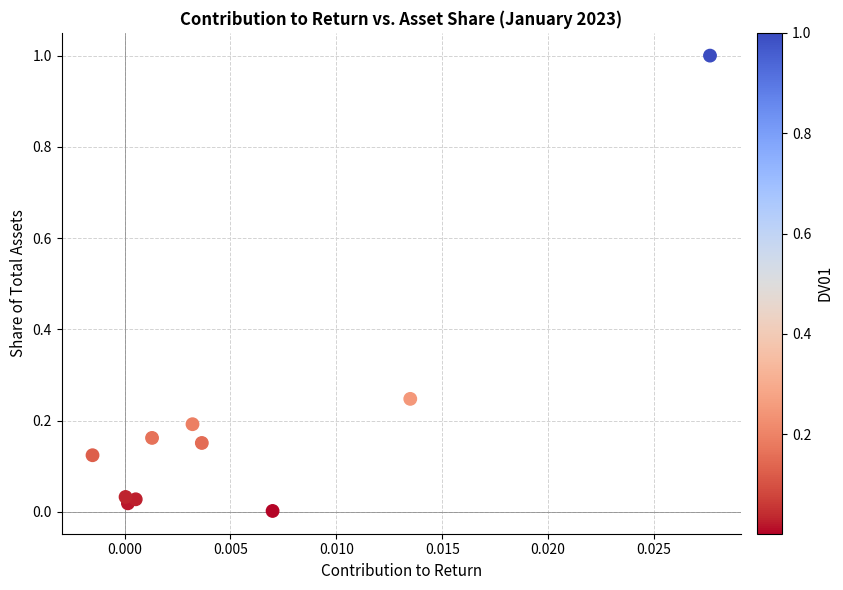

What is the range of Y values (max minus min)?

1.0